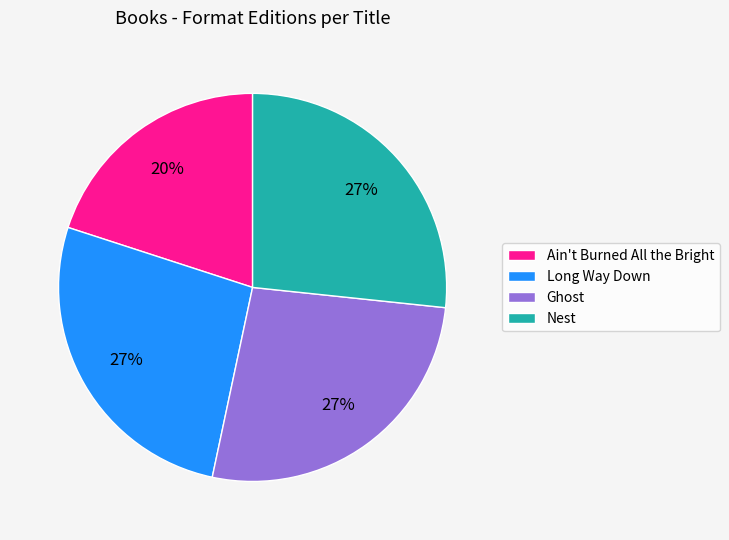

To the nearest percent, what portion does Long Way Down represent?

27%